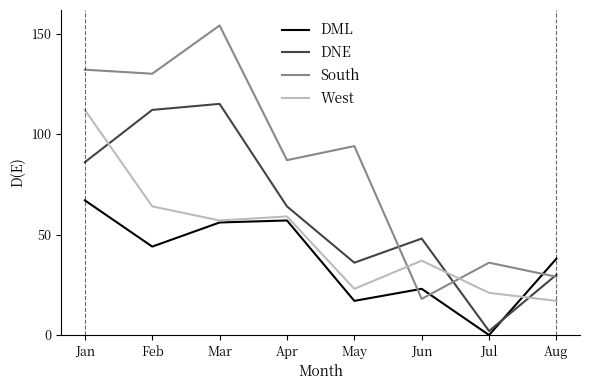

How many lines are shown in the chart?

4